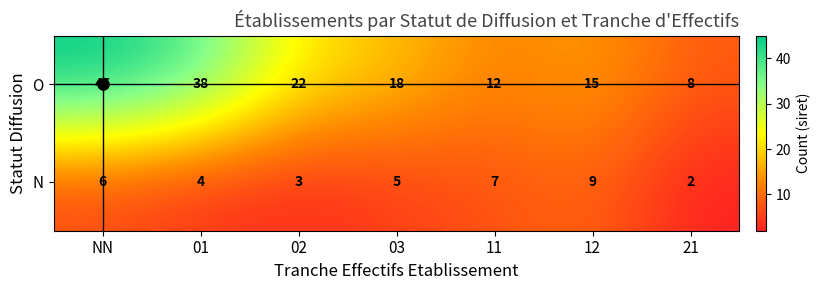

The O series shows 8 at 21. True or false?

True